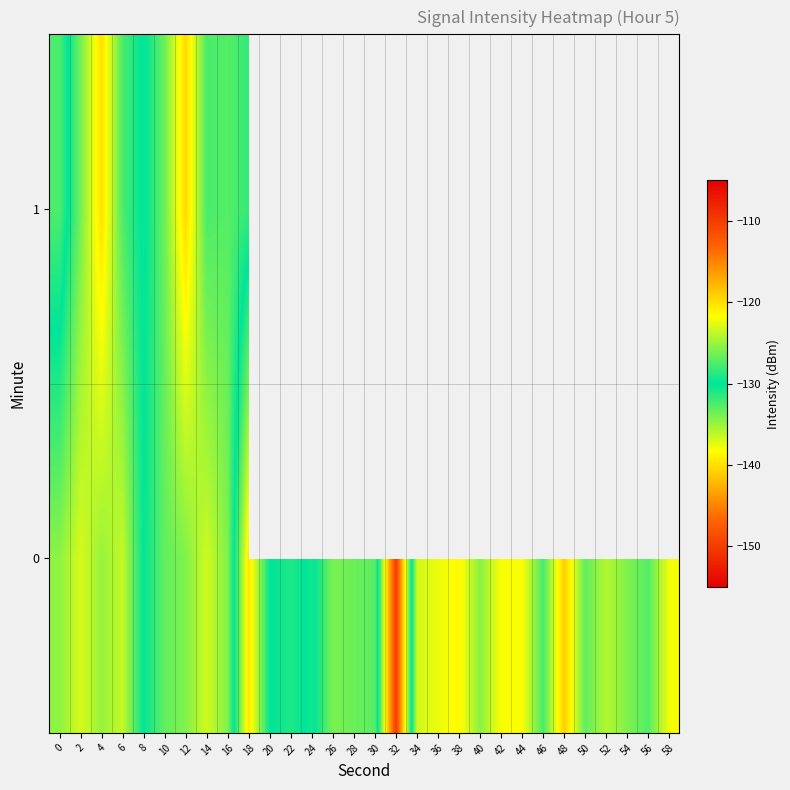

At how many categories does at least one series exceed -136?

29